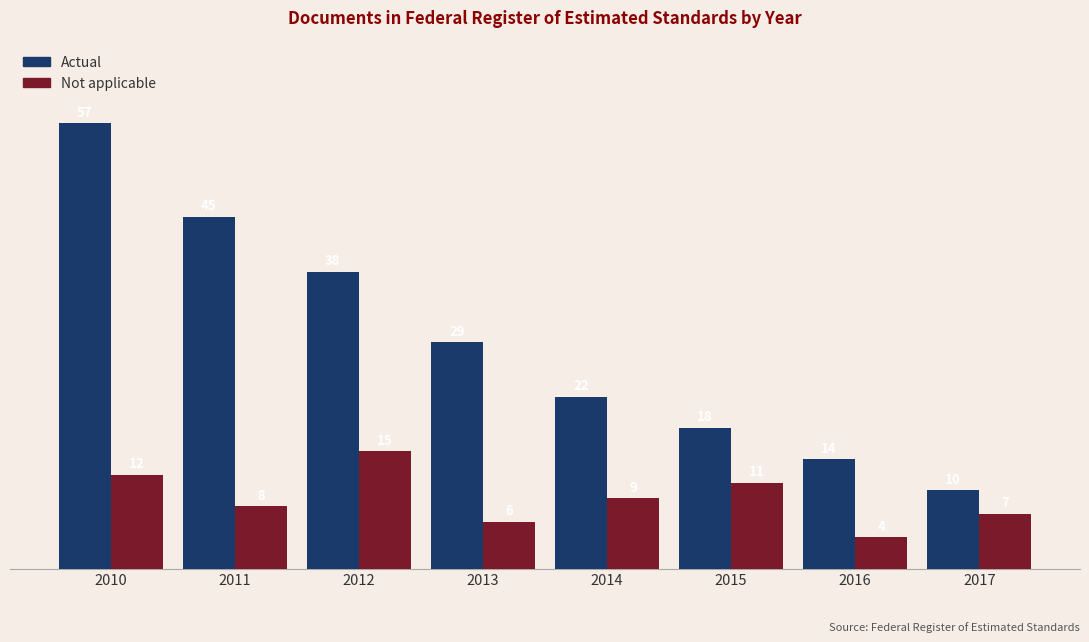

At which label is Actual closest to 33?

2013